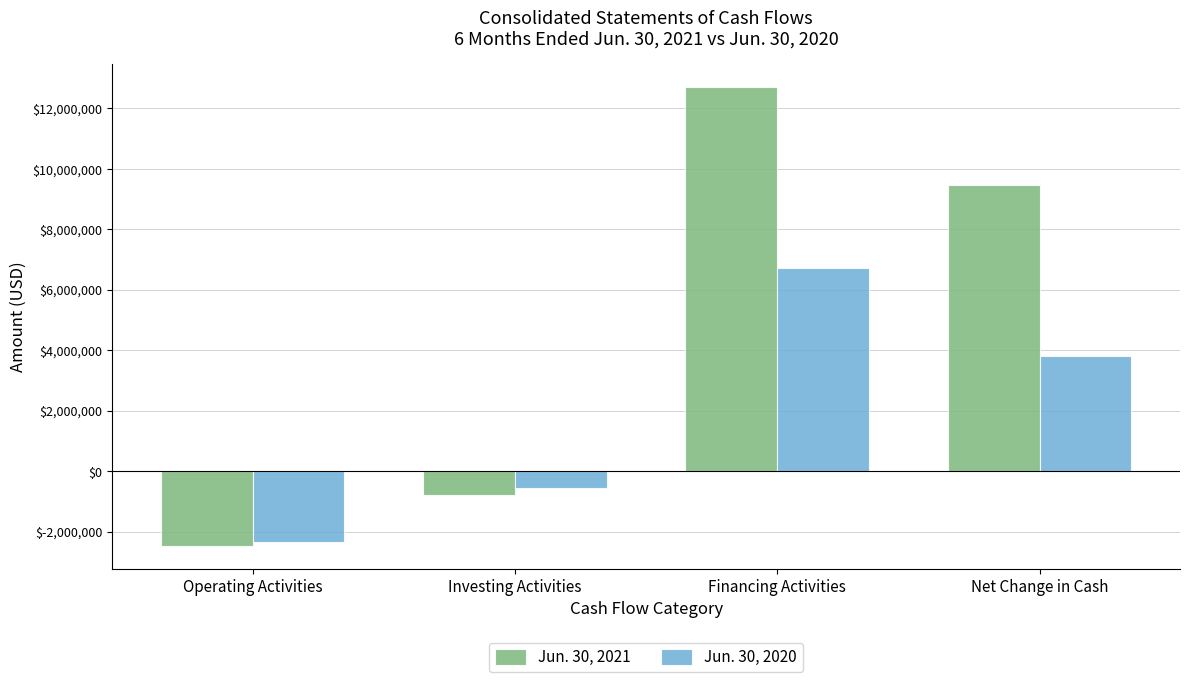

The value of Jun. 30, 2020 at Financing Activities is 2260598. True or false?

False